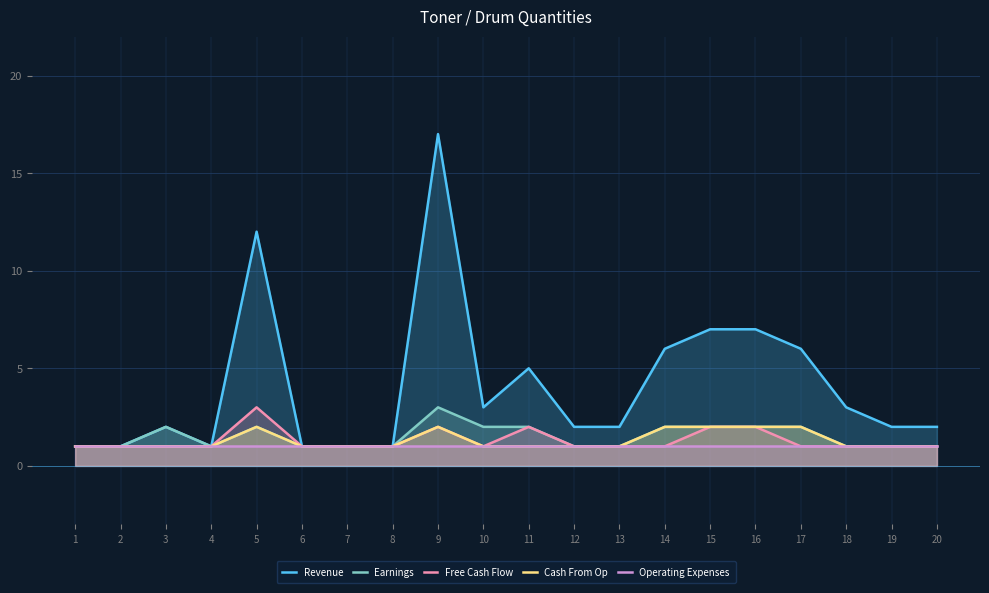

How many data points does each series have?

20